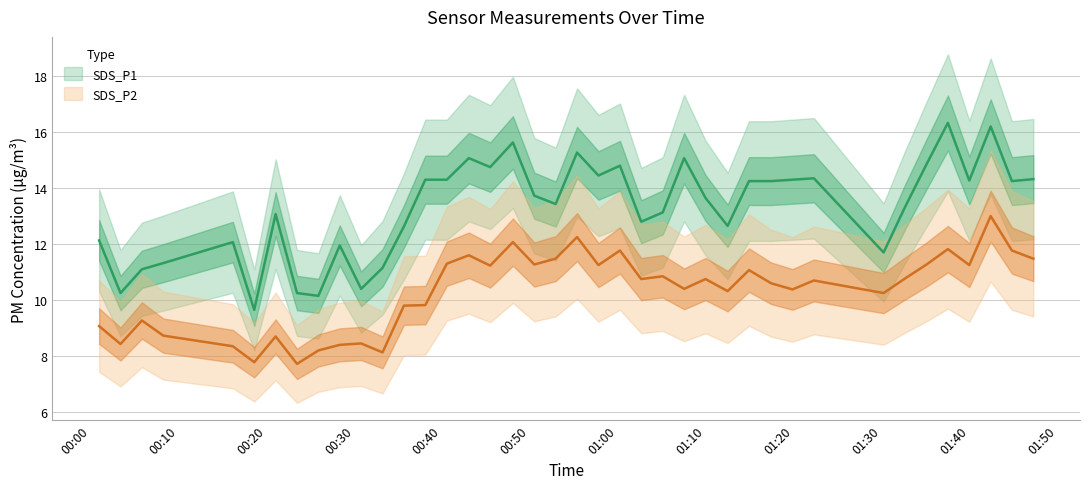

What are all the series names shown in the legend?

SDS_P1, SDS_P2